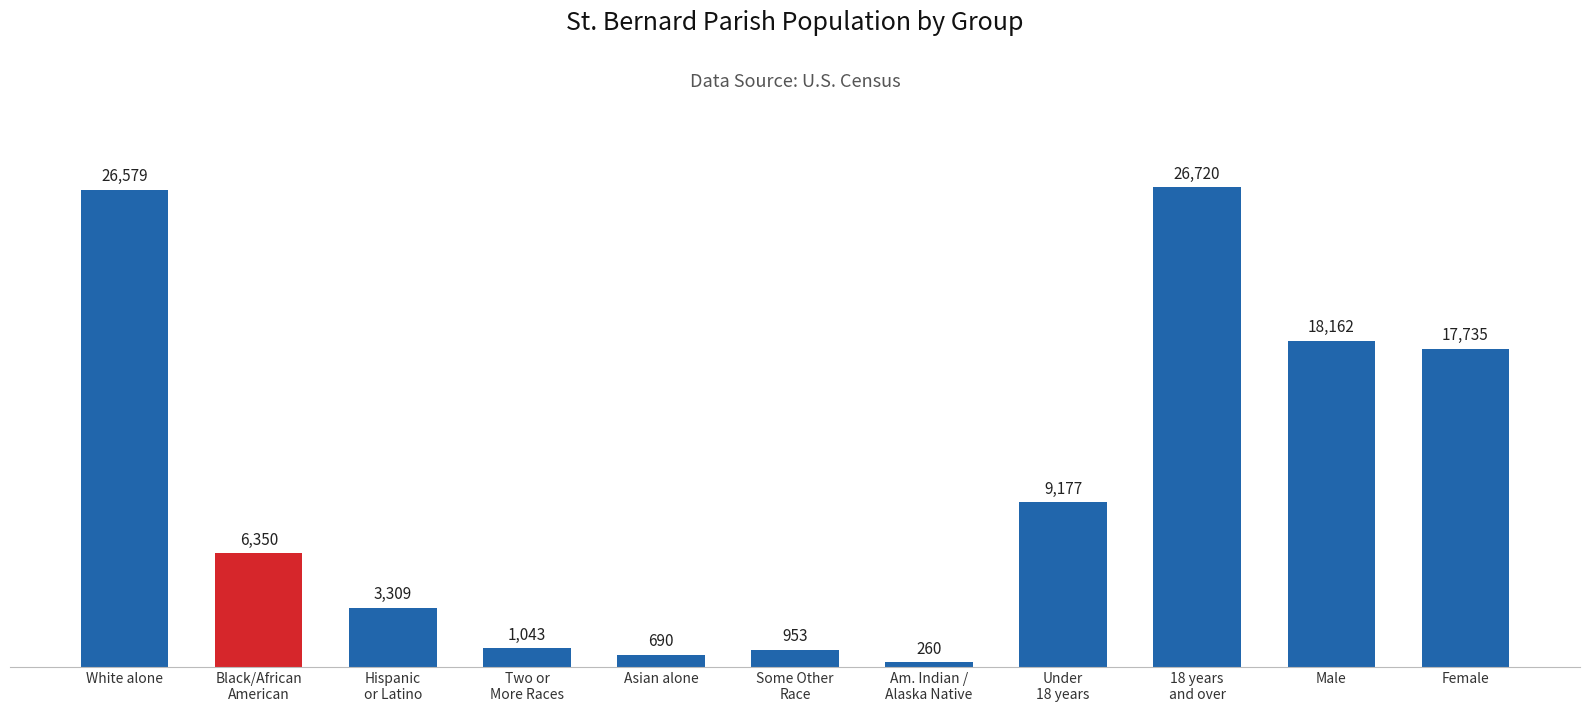

Reading left to right, extract all data points from this chart.

White alone=26579	Black/African
American=6350	Hispanic
or Latino=3309	Two or
More Races=1043	Asian alone=690	Some Other
Race=953	Am. Indian /
Alaska Native=260	Under
18 years=9177	18 years
and over=26720	Male=18162	Female=17735